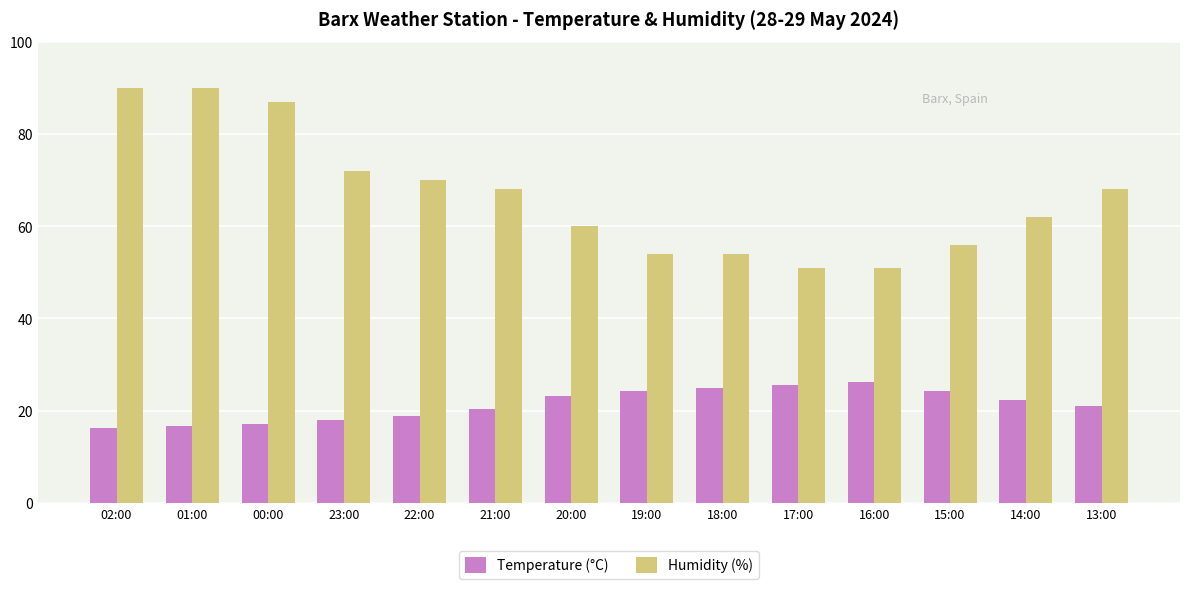

Rank the series by their average value, from highest to lowest.

Humidity (%), Temperature (°C)